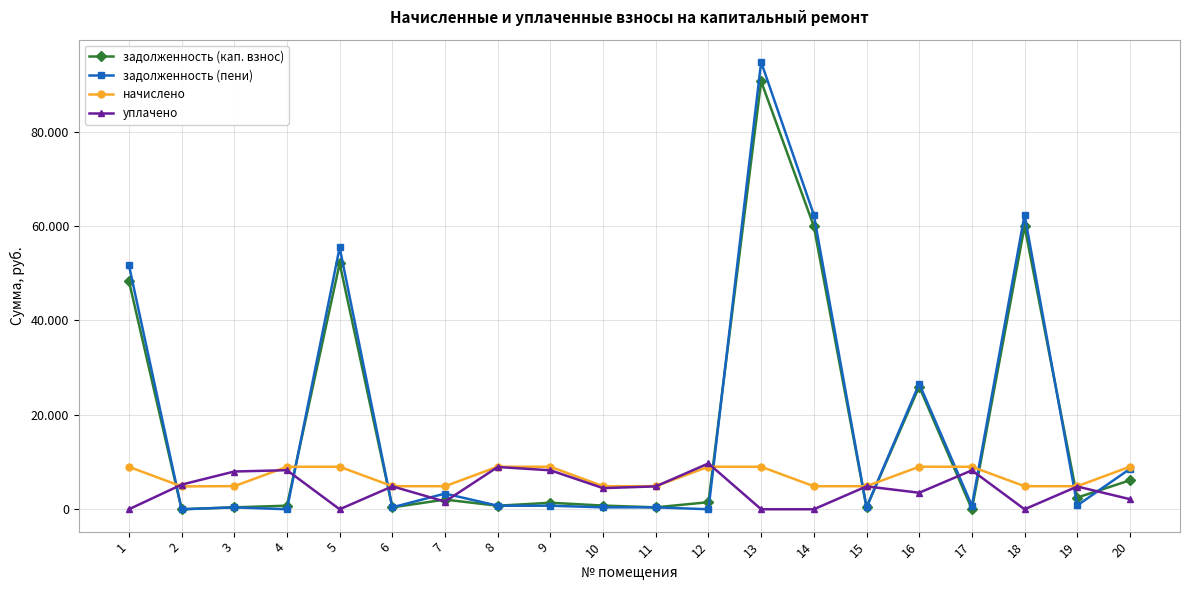

Which series has the largest range (max minus min)?

задолженность (пени)